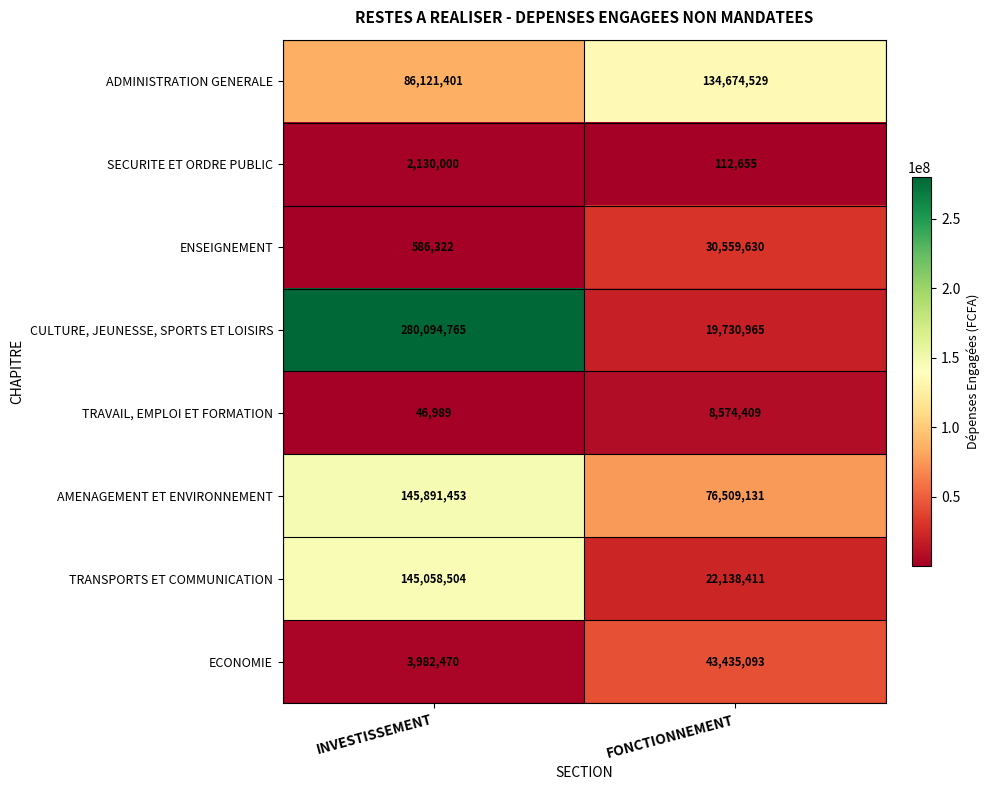

Which series has the largest total across all categories?

CULTURE, JEUNESSE, SPORTS ET LOISIRS